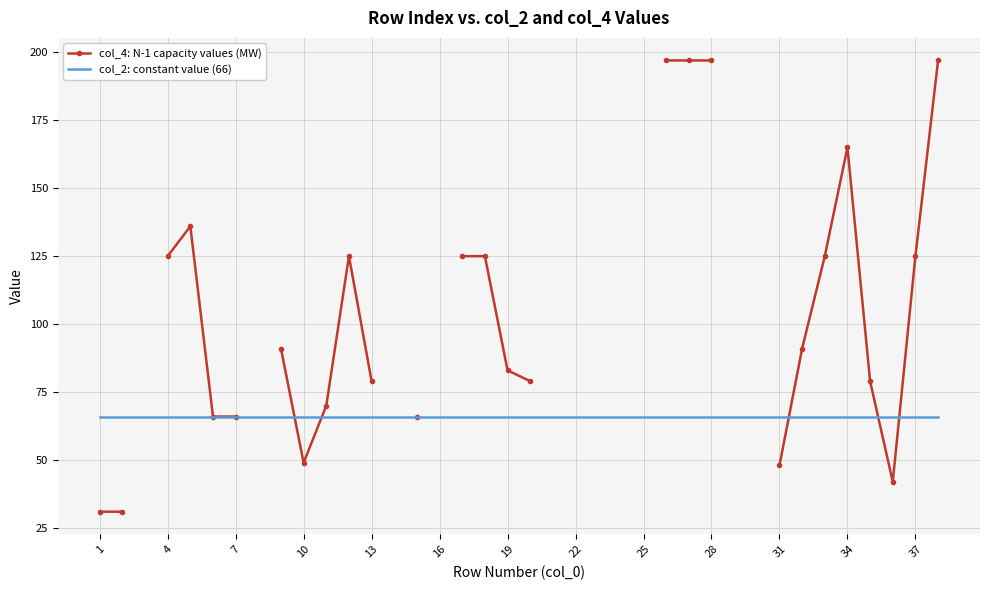

What are all the series names shown in the legend?

col_4: N-1 capacity values (MW), col_2: constant value (66)